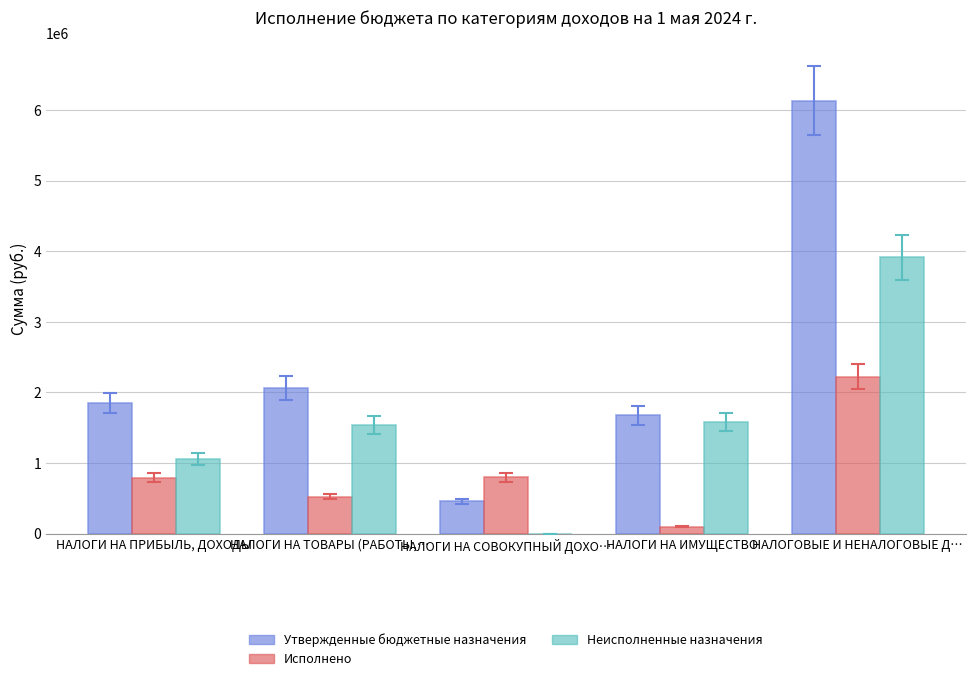

Which series has the largest total across all categories?

Утвержденные бюджетные назначения